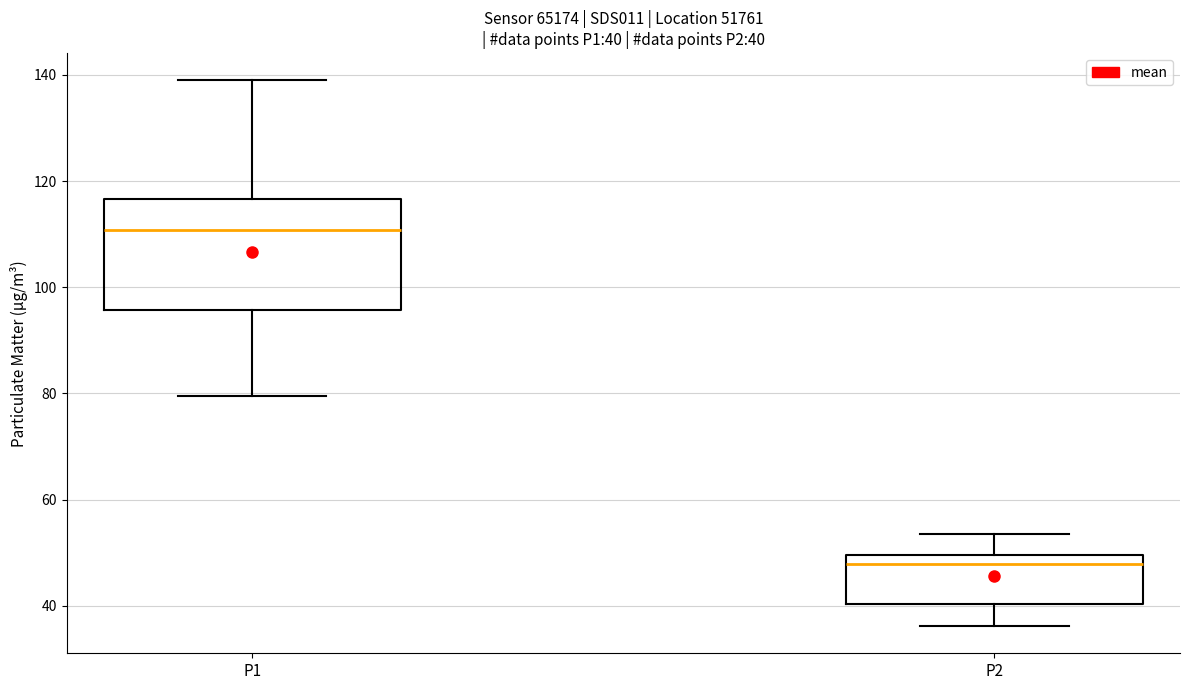

Comparing the boxes themselves (not the whiskers), which one is the tallest?

P1